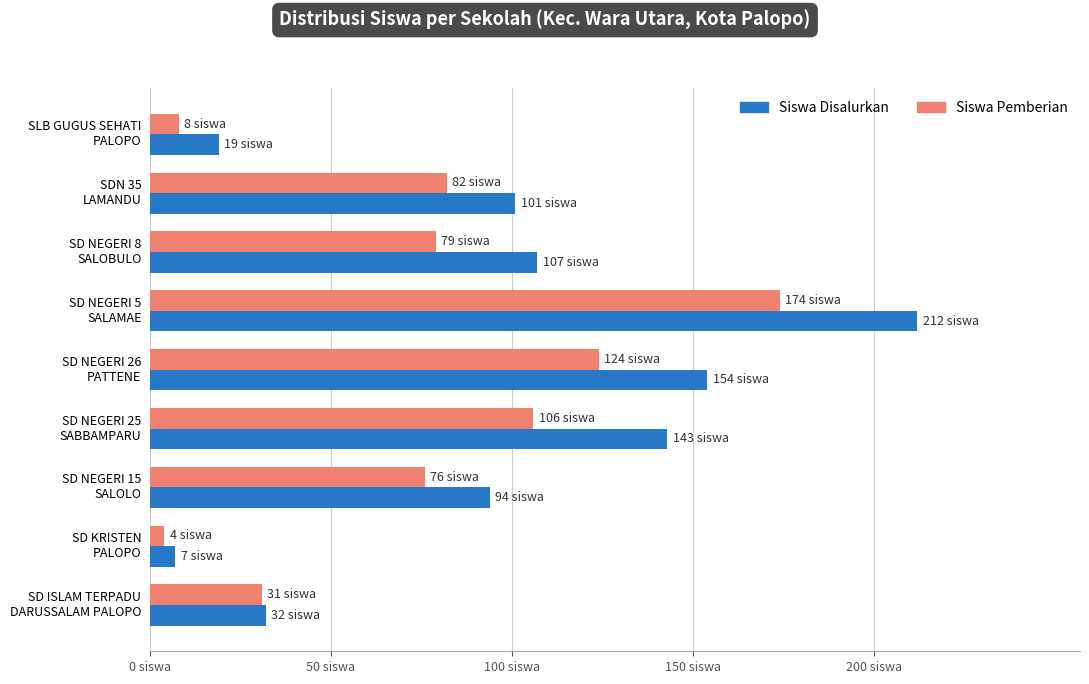

What are all the series names shown in the legend?

Siswa Disalurkan, Siswa Pemberian